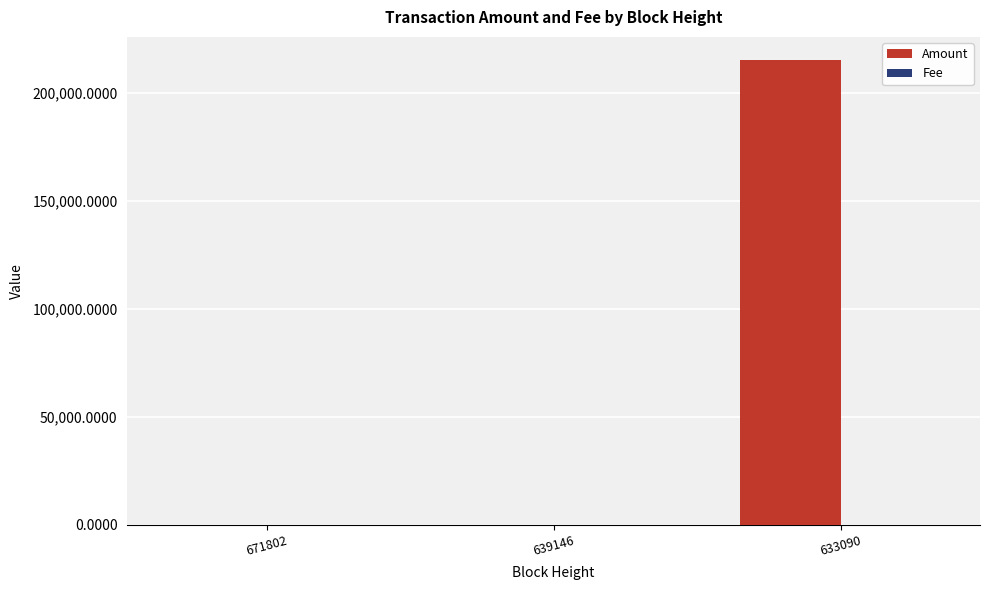

At which category is the sum across all series the highest?

633090